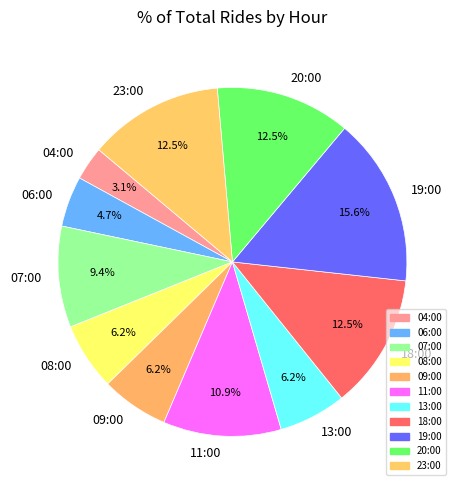

Does any single category account for the majority?

No